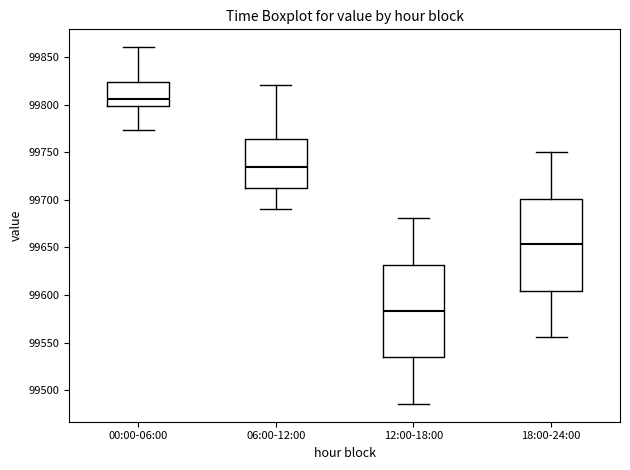

Where does the median line of the box for 18:00-24:00 sit on the y-axis? The values are not printed on the chart, so give them approximately, as read against the axis.

99655